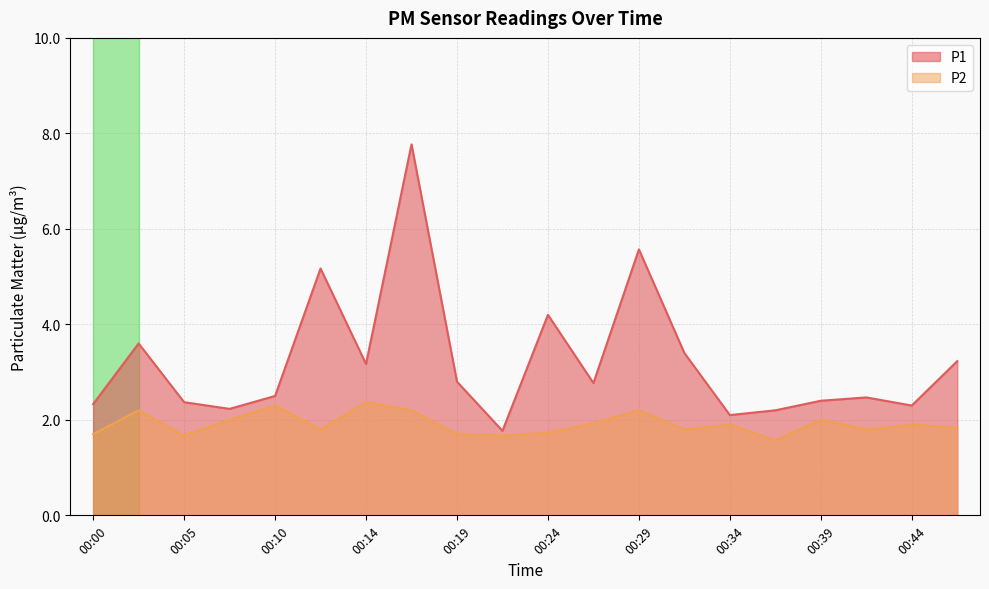

Rank the series at 00:17 from lowest to highest value.

P2, P1